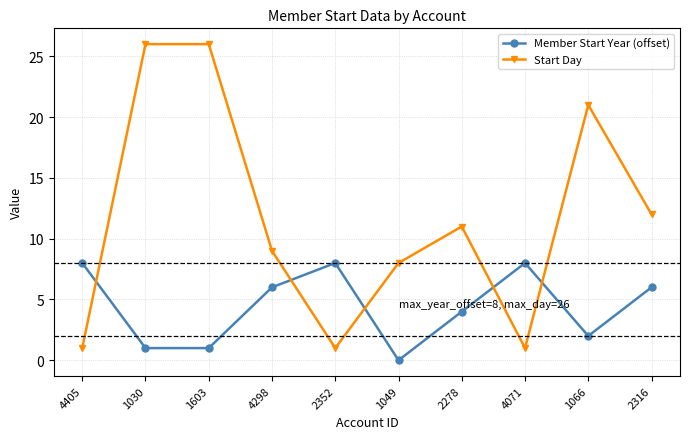

How many distinct data groups are displayed?

2